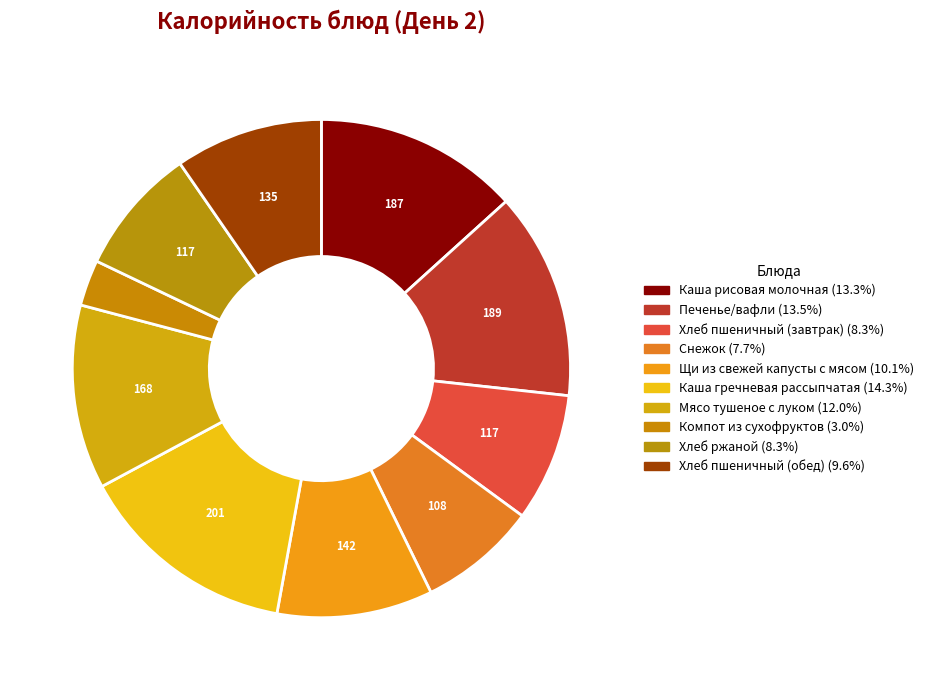

How many slices are in this pie chart?

10